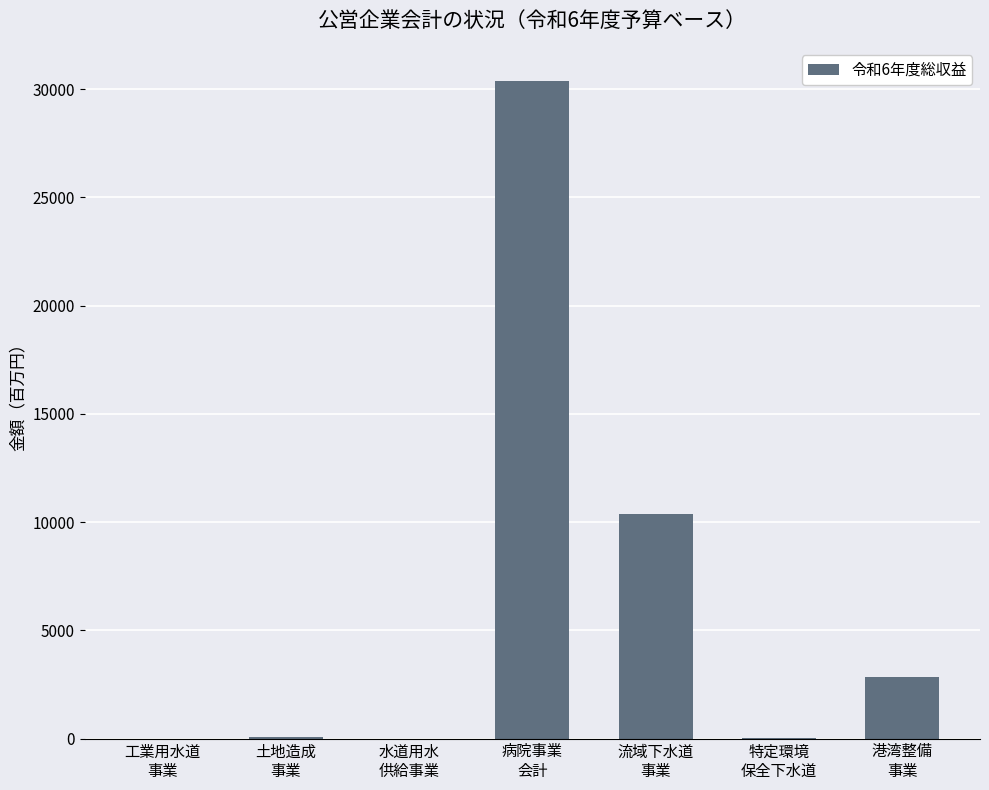

Are the bars horizontal?

No